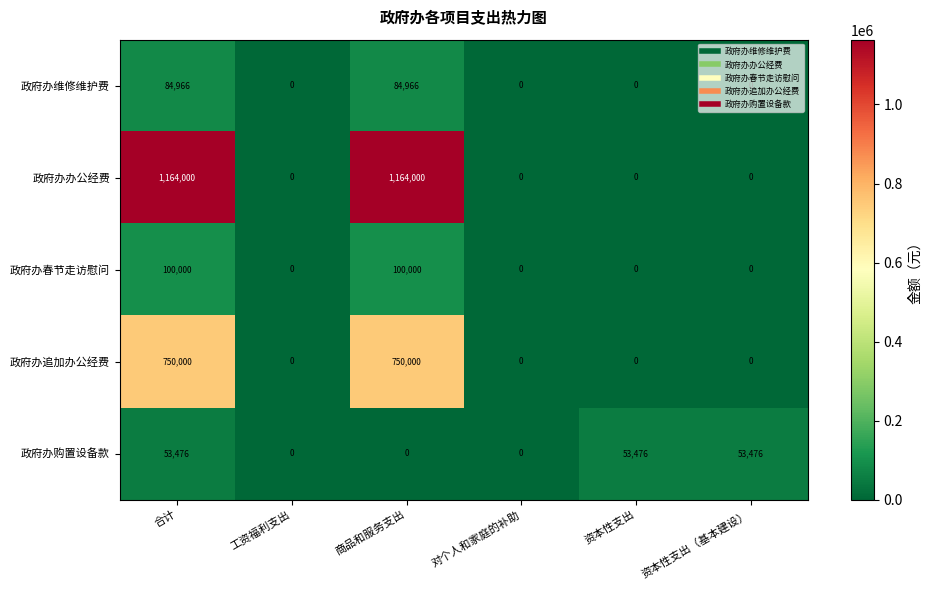

Which series has the largest range (max minus min)?

政府办办公经费